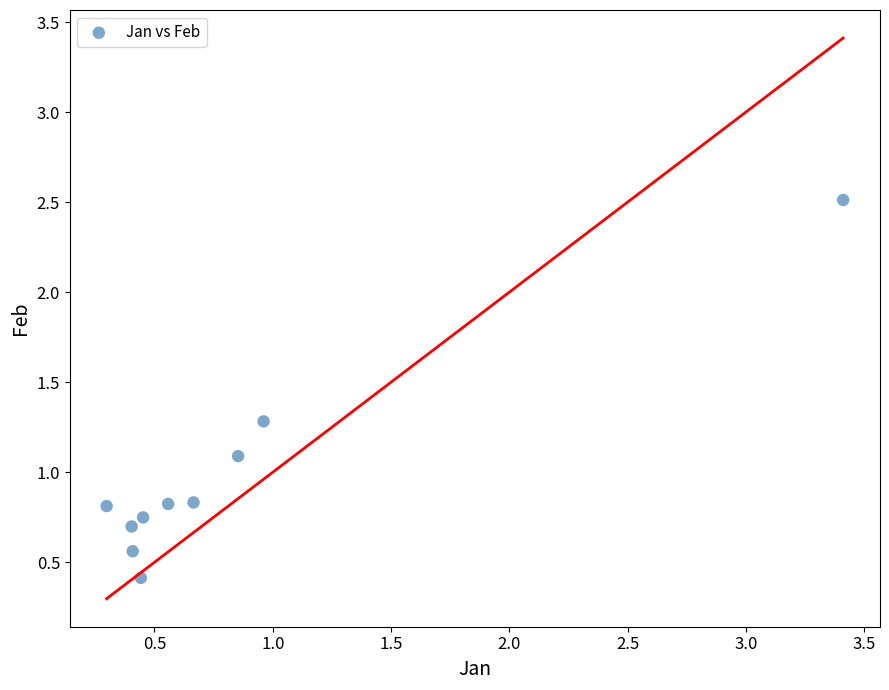

What Y value in the scatter plot is closest to 1?

1.1